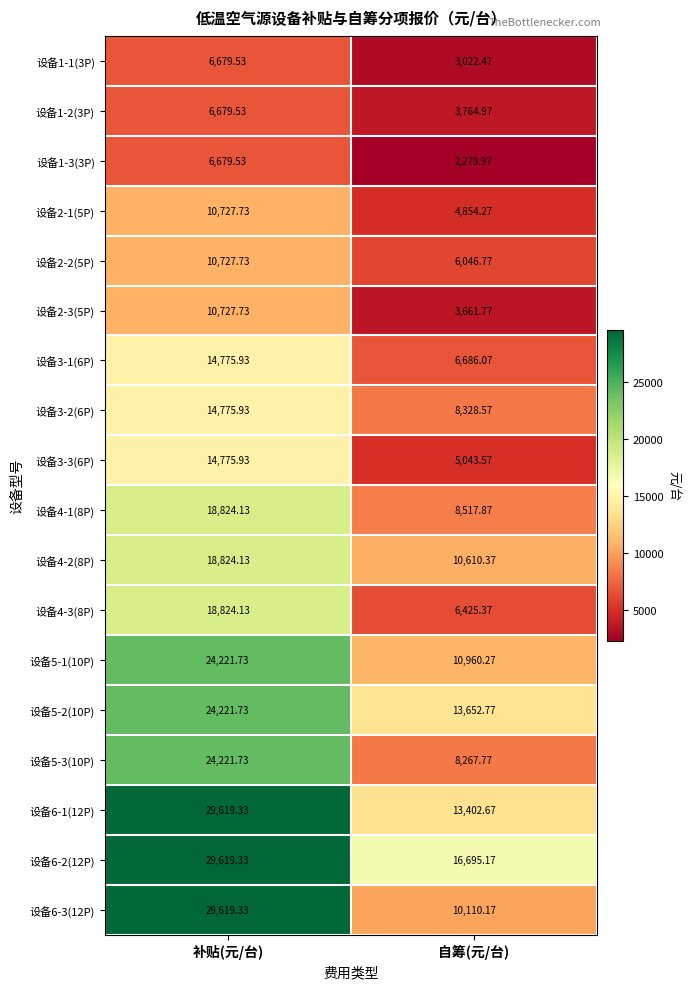

Rank the categories by 设备2-2(5P) value from highest to lowest.

补贴(元/台), 自筹(元/台)